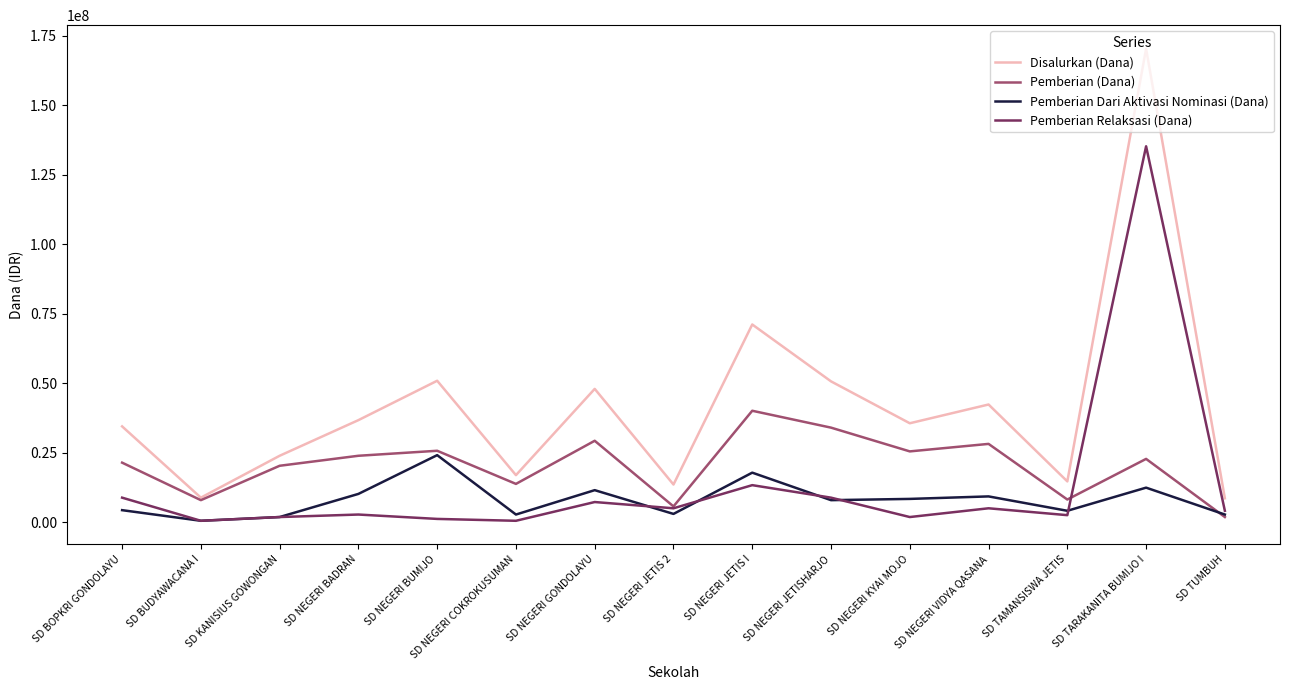

What is the difference between the Disalurkan (Dana) values at SD NEGERI BADRAN and SD NEGERI JETIS 2?

23175000